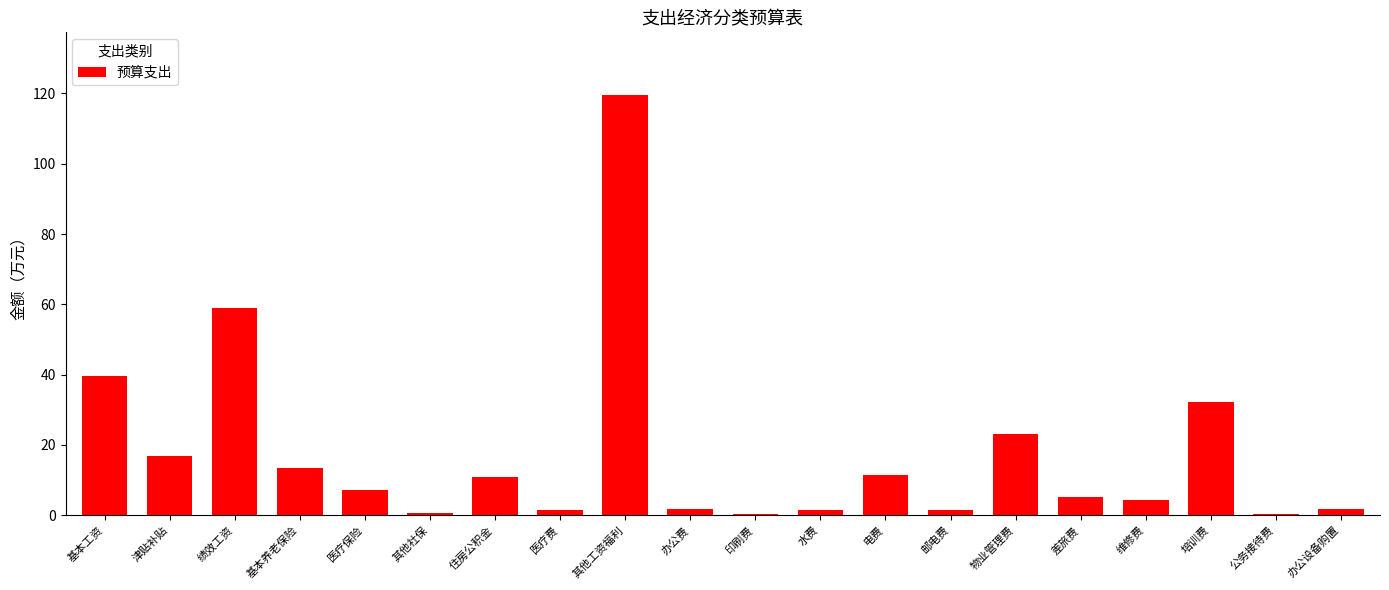

What is the label of the 14th bar from the left?

邮电费